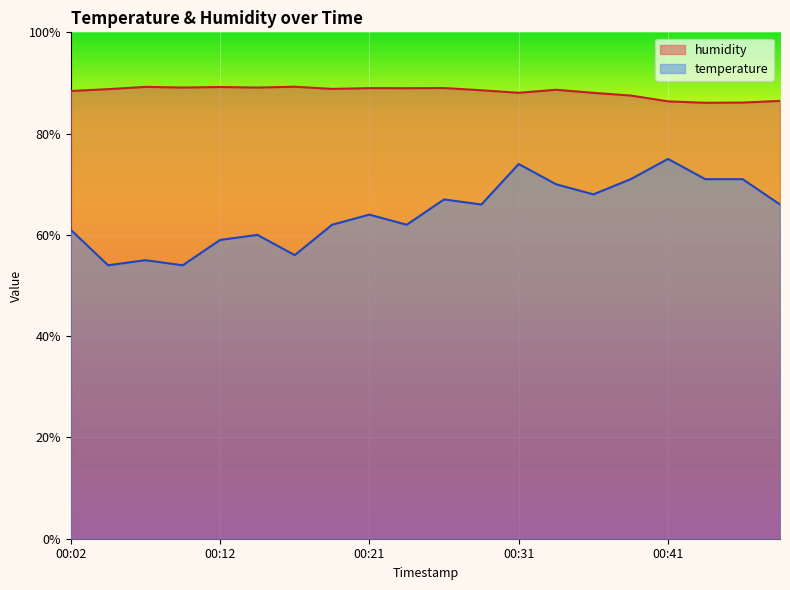

What is the spread (max minus min) of values at 00:24?

27.0